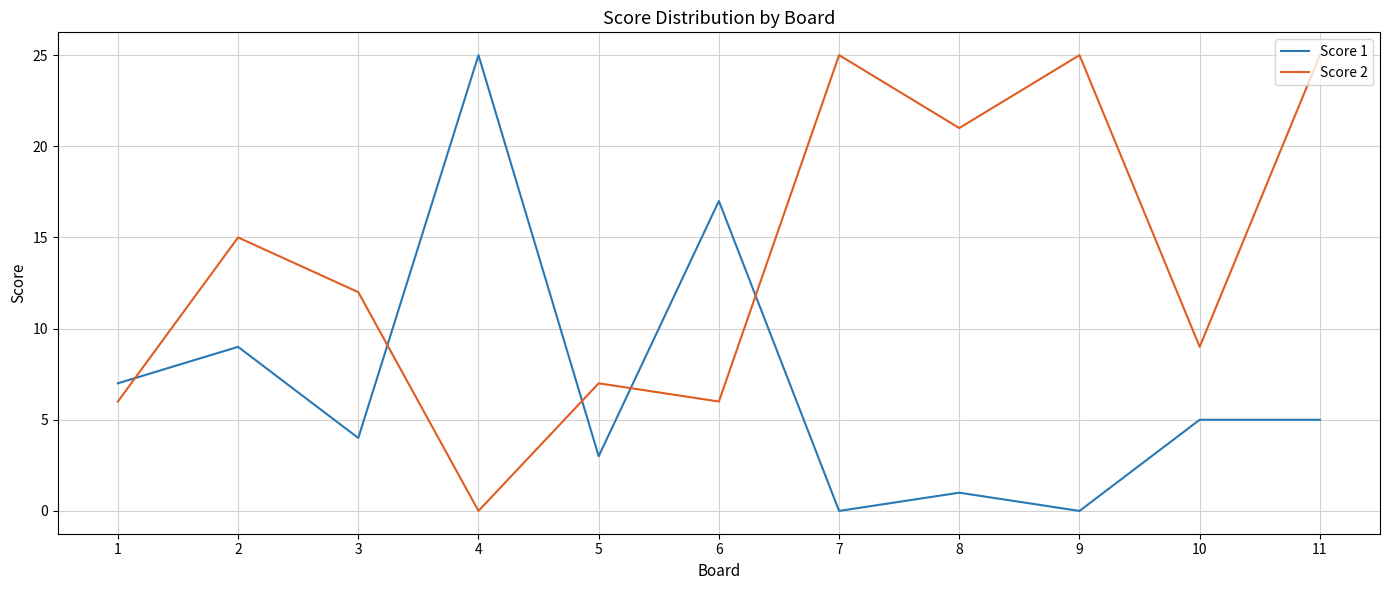

Where do Score 1 and Score 2 first cross each other?

1 and 2